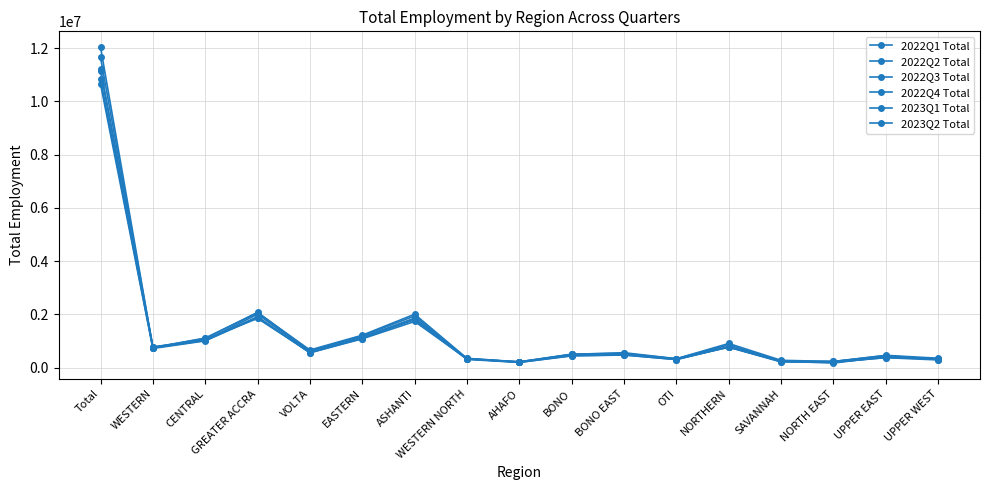

Is this an area chart (filled region under the line)?

No